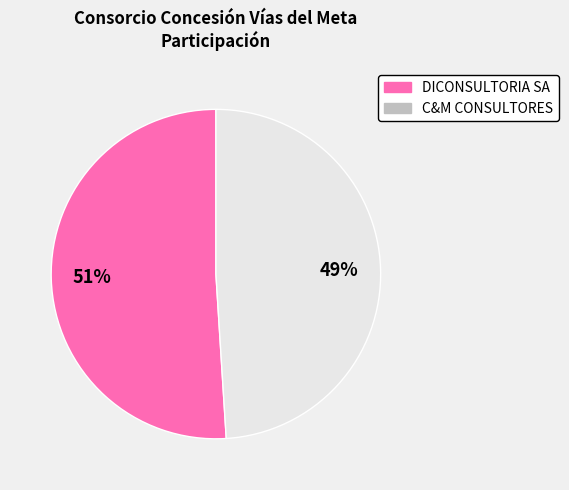

Is there a majority slice in this chart?

Yes